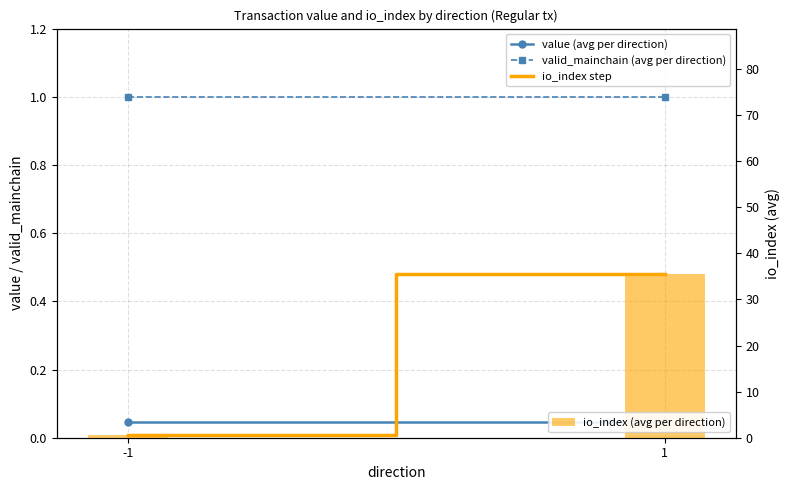

What is the spread (max minus min) of values at 1?

35.5